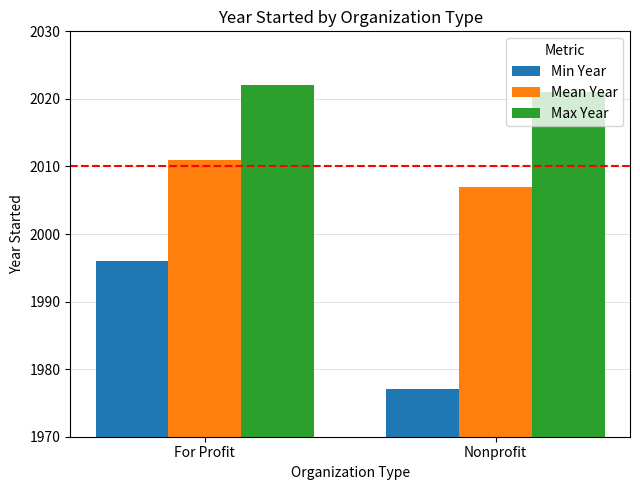

Which series changed the most between For Profit and Nonprofit?

Min Year